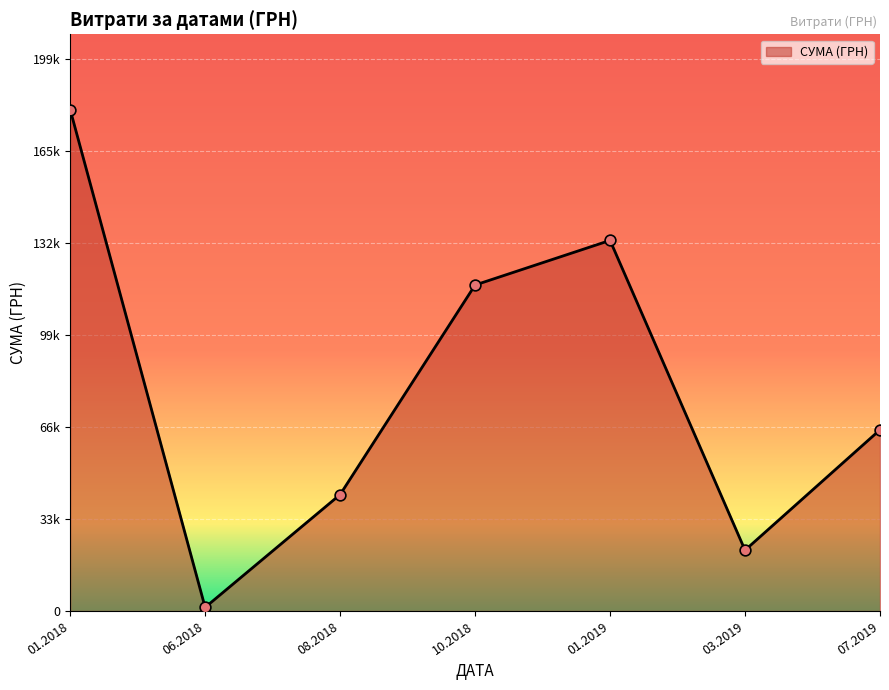

Does the chart have visible grid lines?

Yes